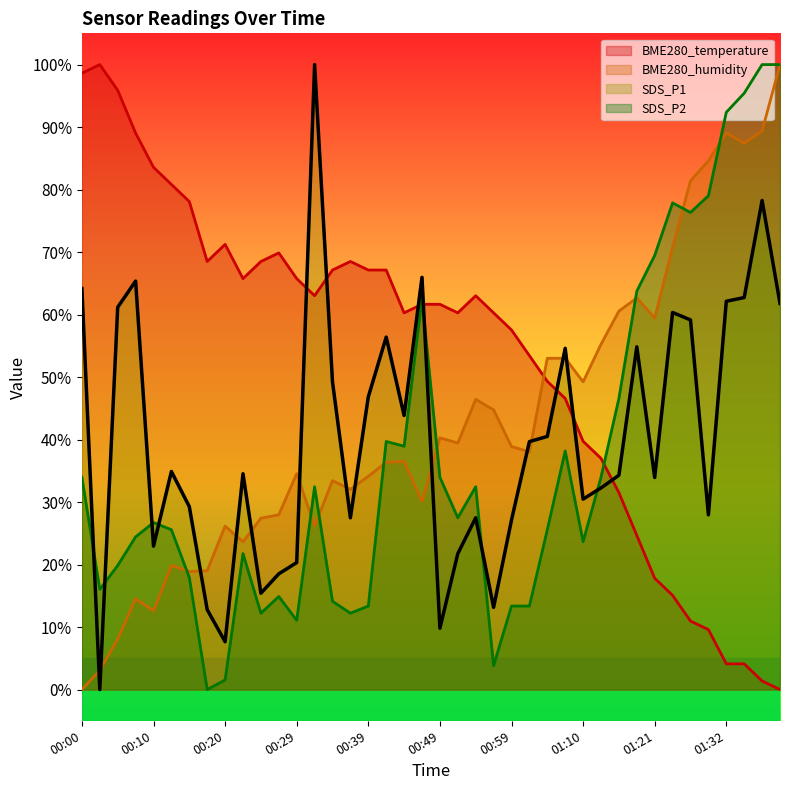

List the series in order of their overall mean, lowest first.

SDS_P2, SDS_P1, BME280_humidity, BME280_temperature